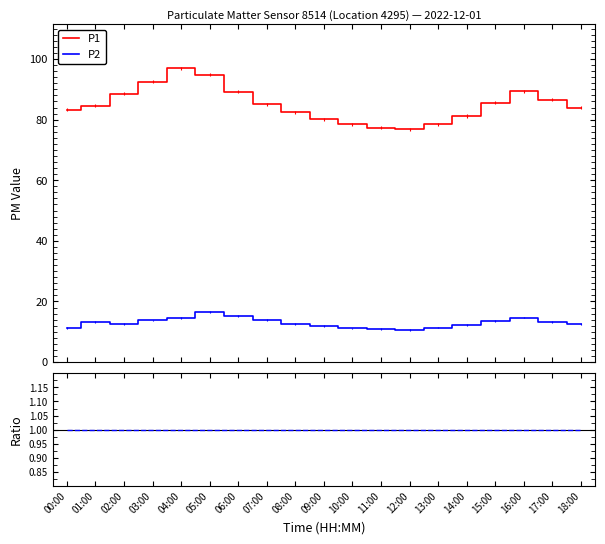

True or false: P1 and P2 intersect in this chart.

False